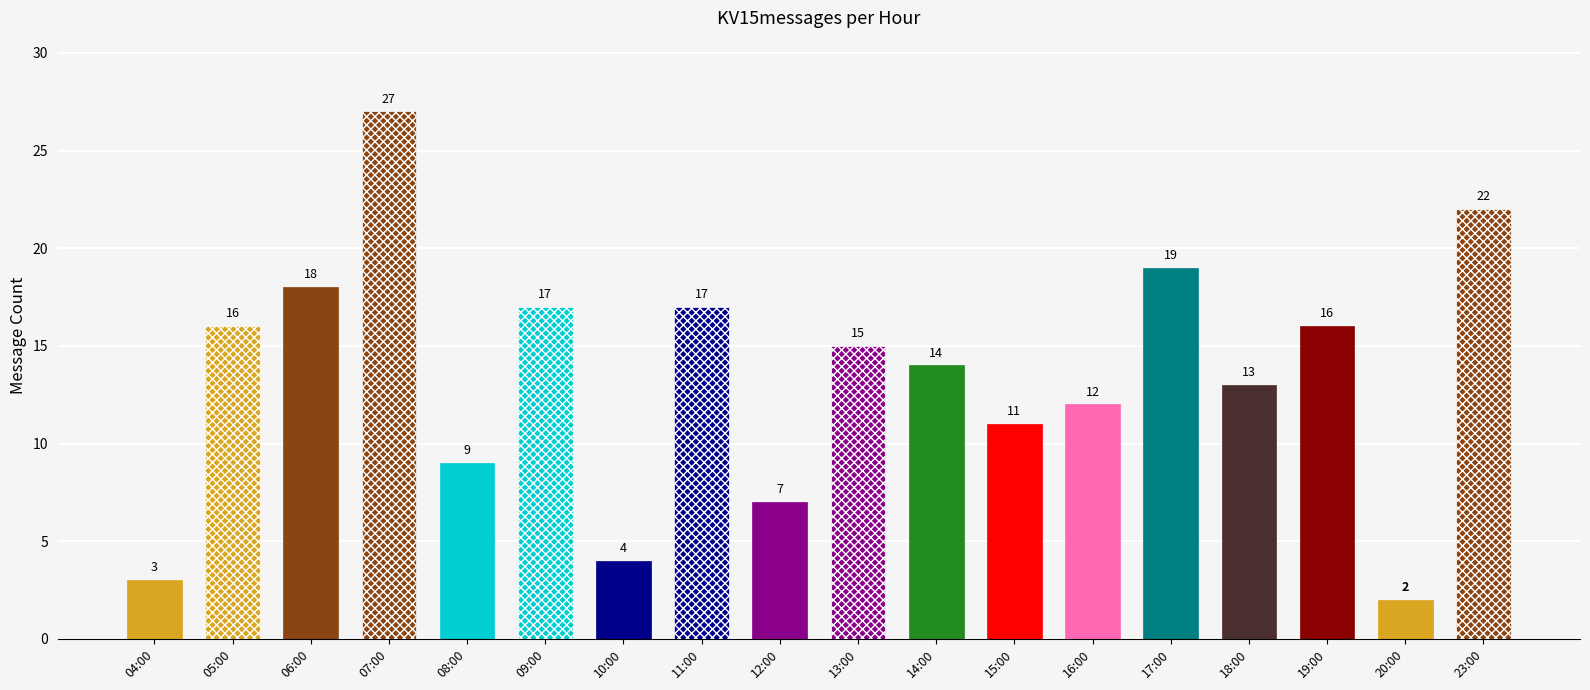

Reading left to right, list all the values displayed in this chart.

04:00=3	05:00=16	06:00=18	07:00=27	08:00=9	09:00=17	10:00=4	11:00=17	12:00=7	13:00=15	14:00=14	15:00=11	16:00=12	17:00=19	18:00=13	19:00=16	20:00=2	23:00=22